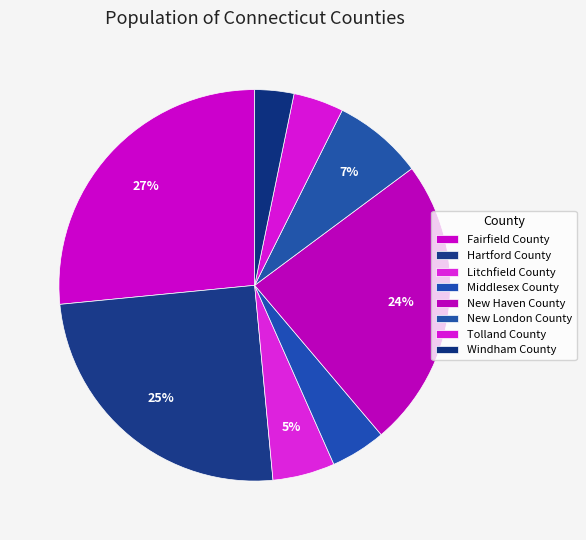

What is the largest slice in the pie chart?

Fairfield County